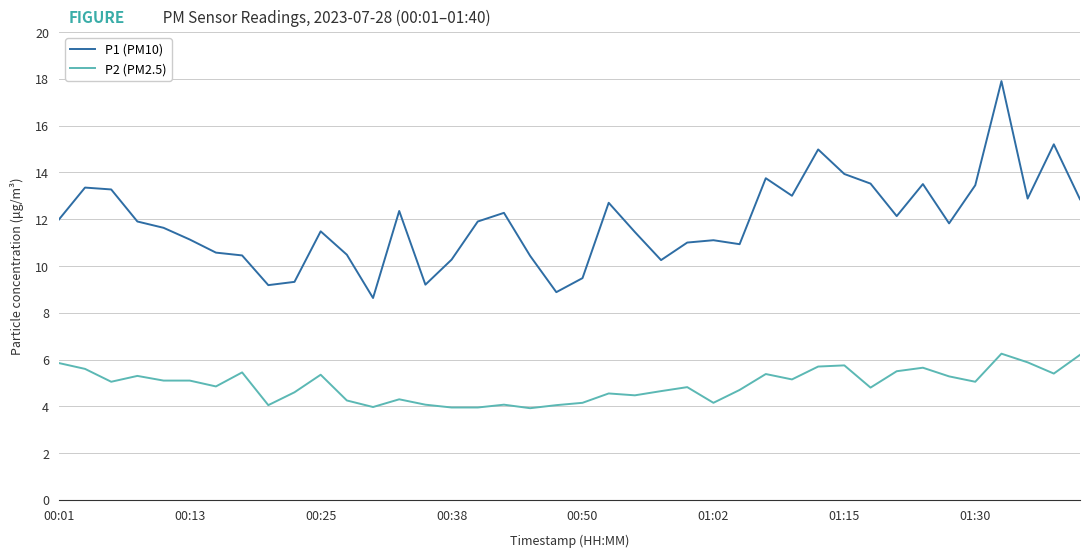

What is the minimum value shown in the chart?

3.9